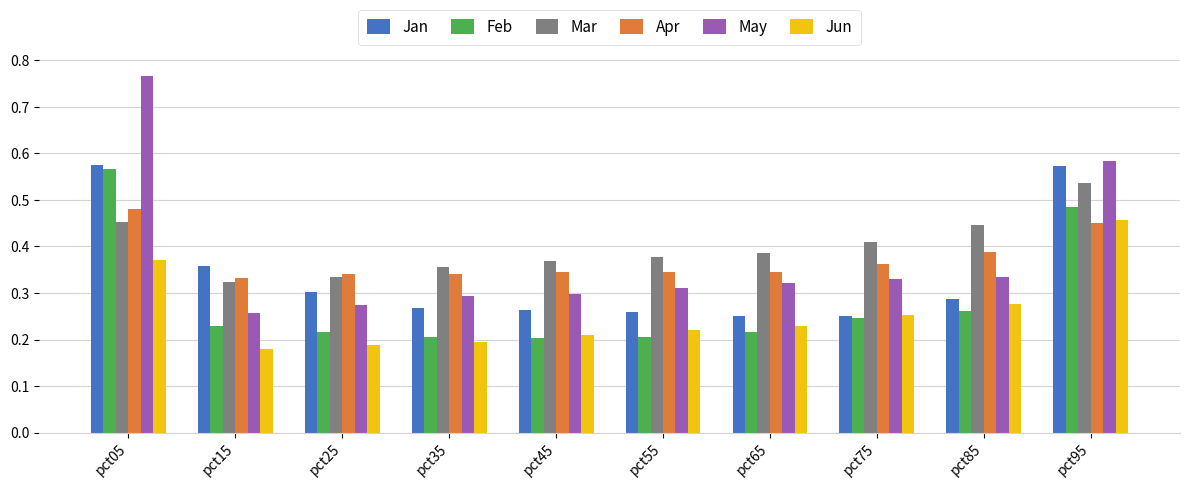

How many distinct data groups are displayed?

6